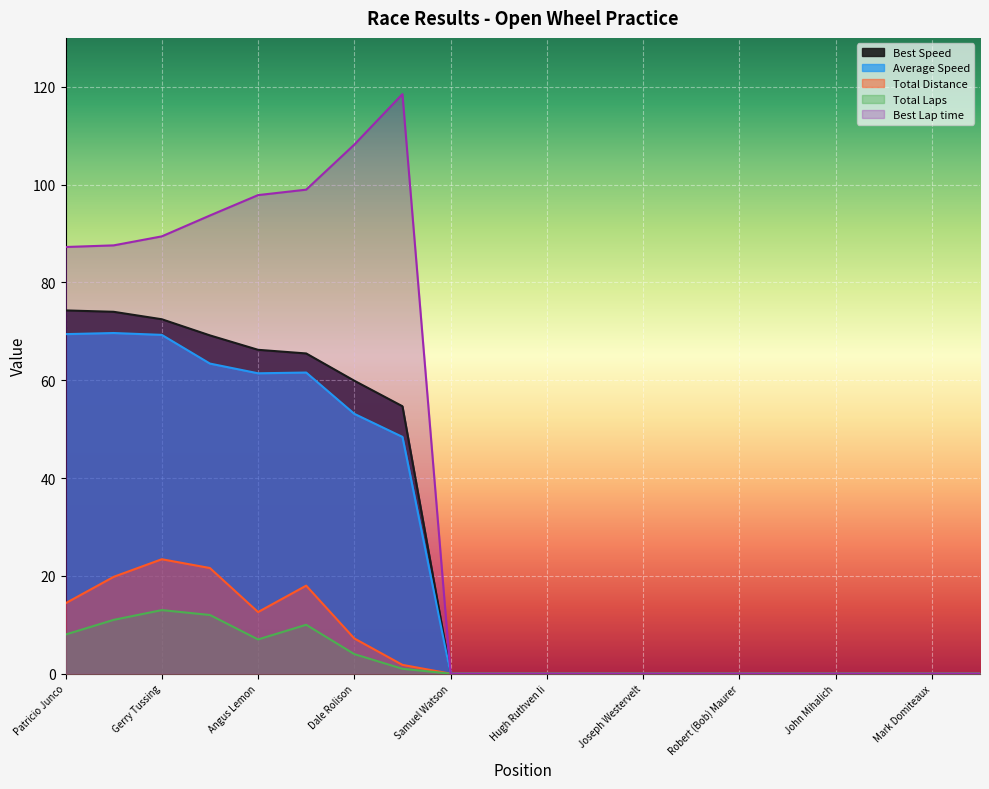

What is the average value of the Total Laps series?

5.9